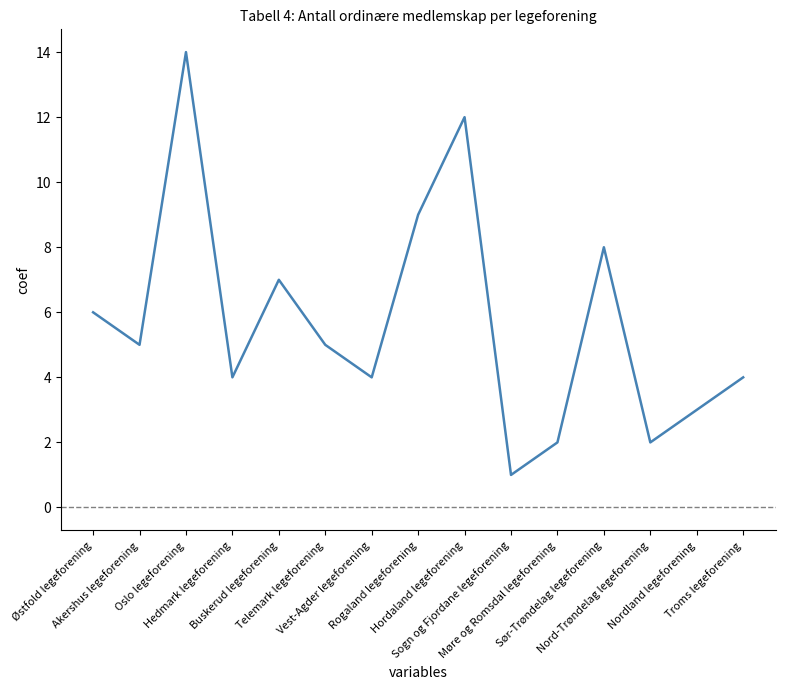

The value at Nordland legeforening is 3. True or false?

True